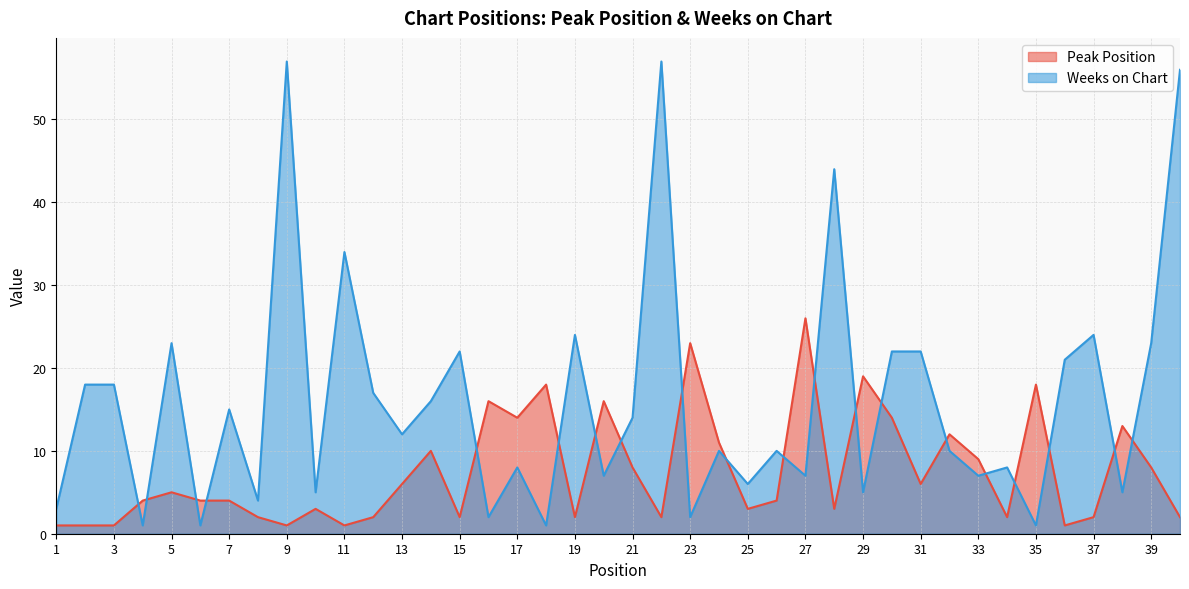

How many series are shown in this chart?

2